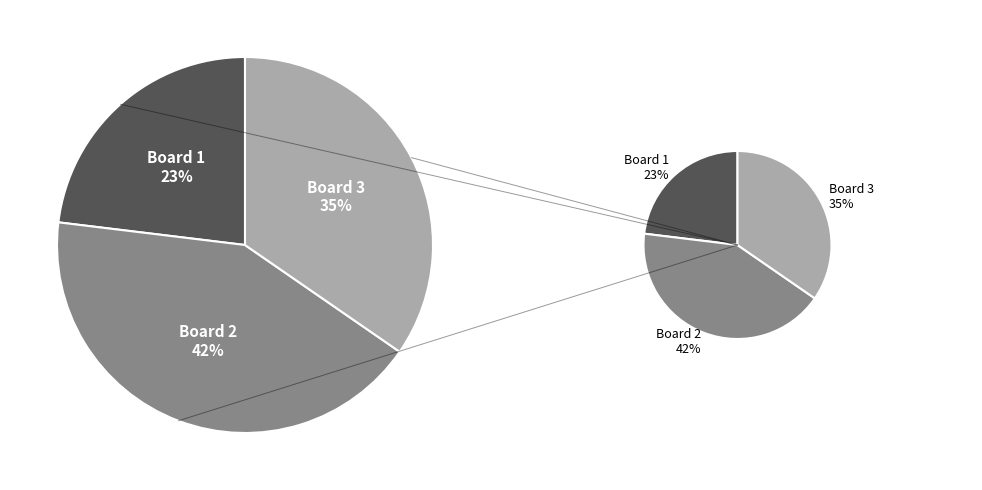

To the nearest percent, what is the difference between the largest and smallest slice percentages?

19%